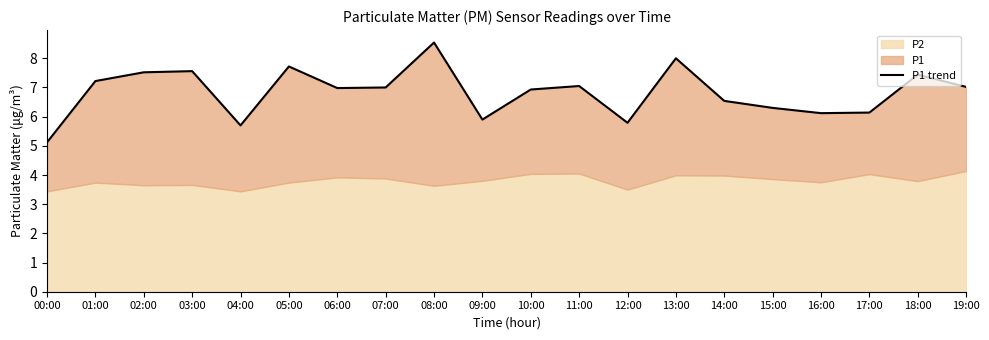

What is the sum of the values at 00:00 and 06:00?

12.1